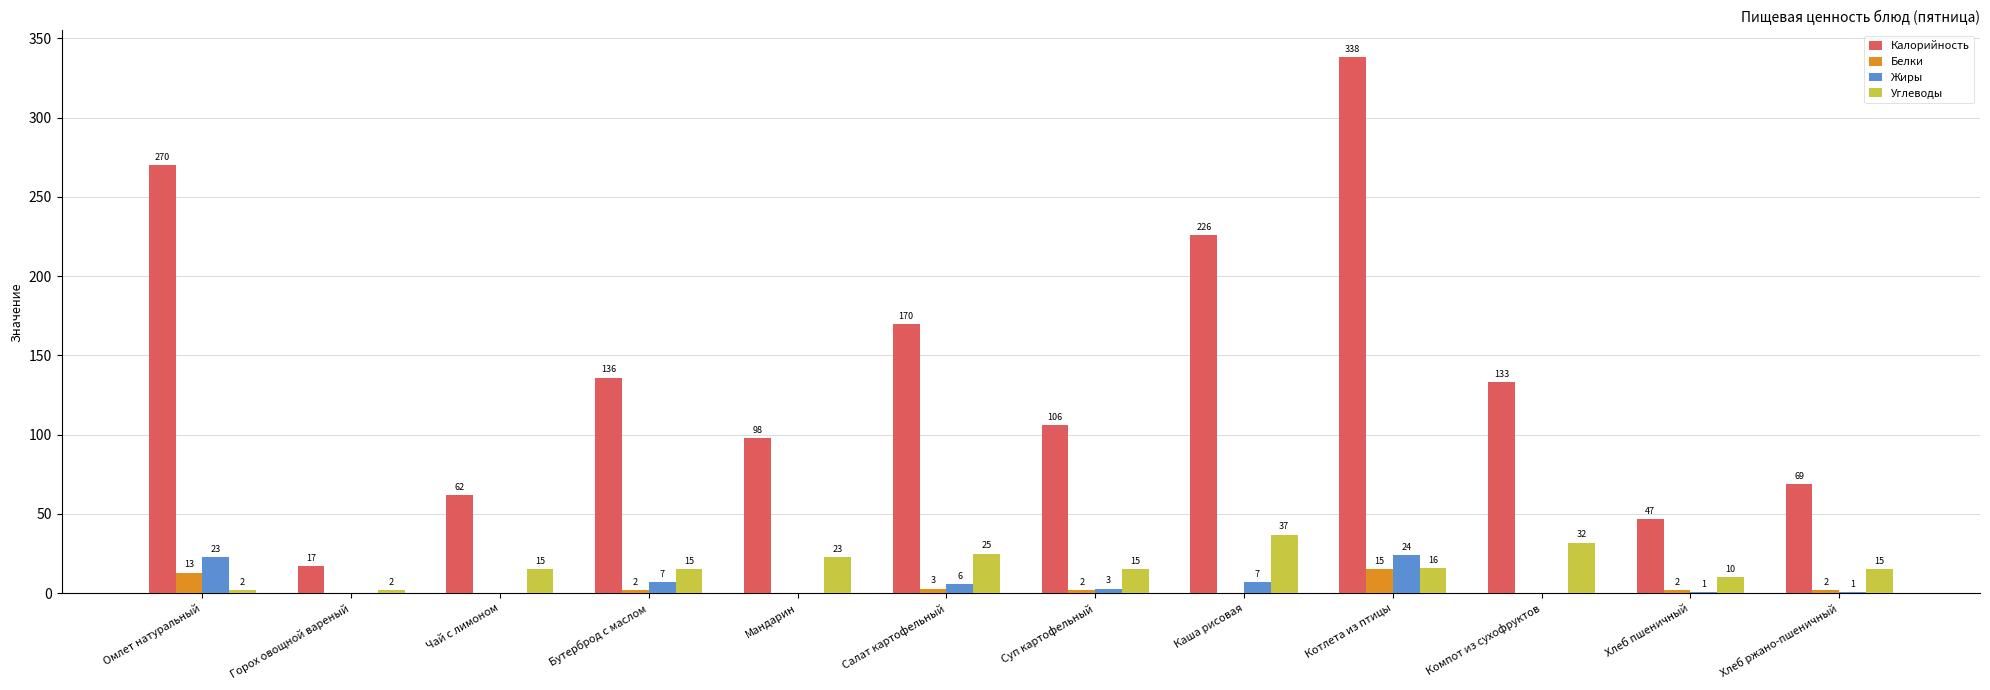

Between Горох овощной вареный and Мандарин, which series saw the biggest shift?

Калорийность